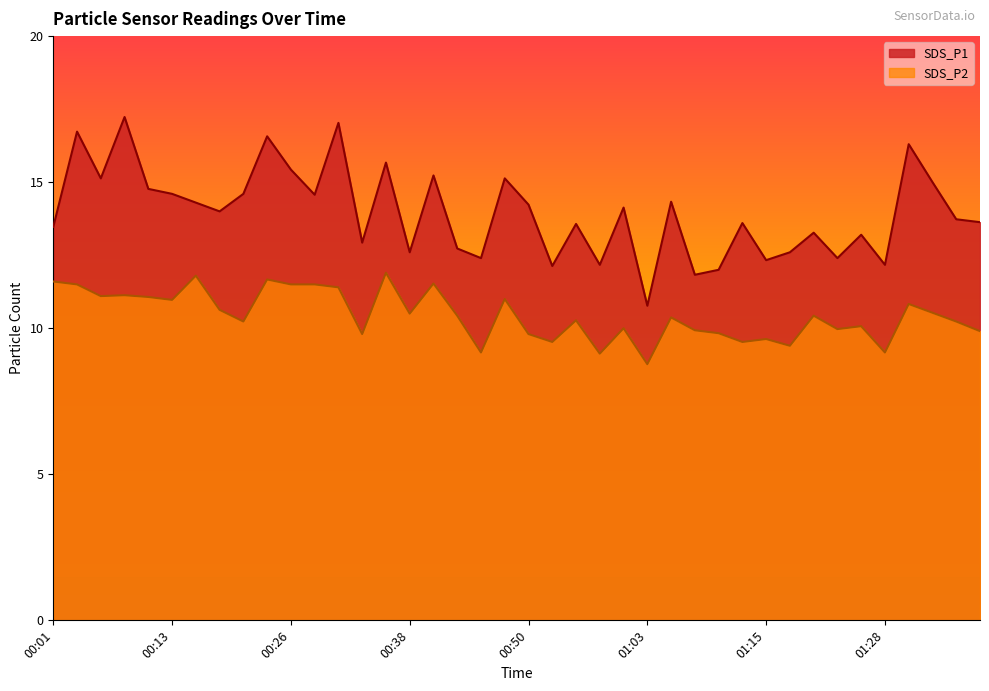

True or false: SDS_P1 and SDS_P2 intersect in this chart.

False